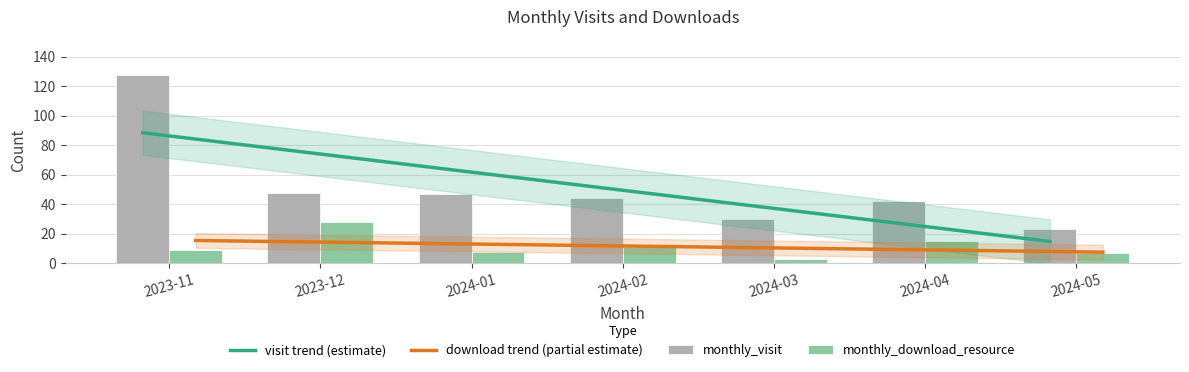

Does the chart contain stacked bars?

No